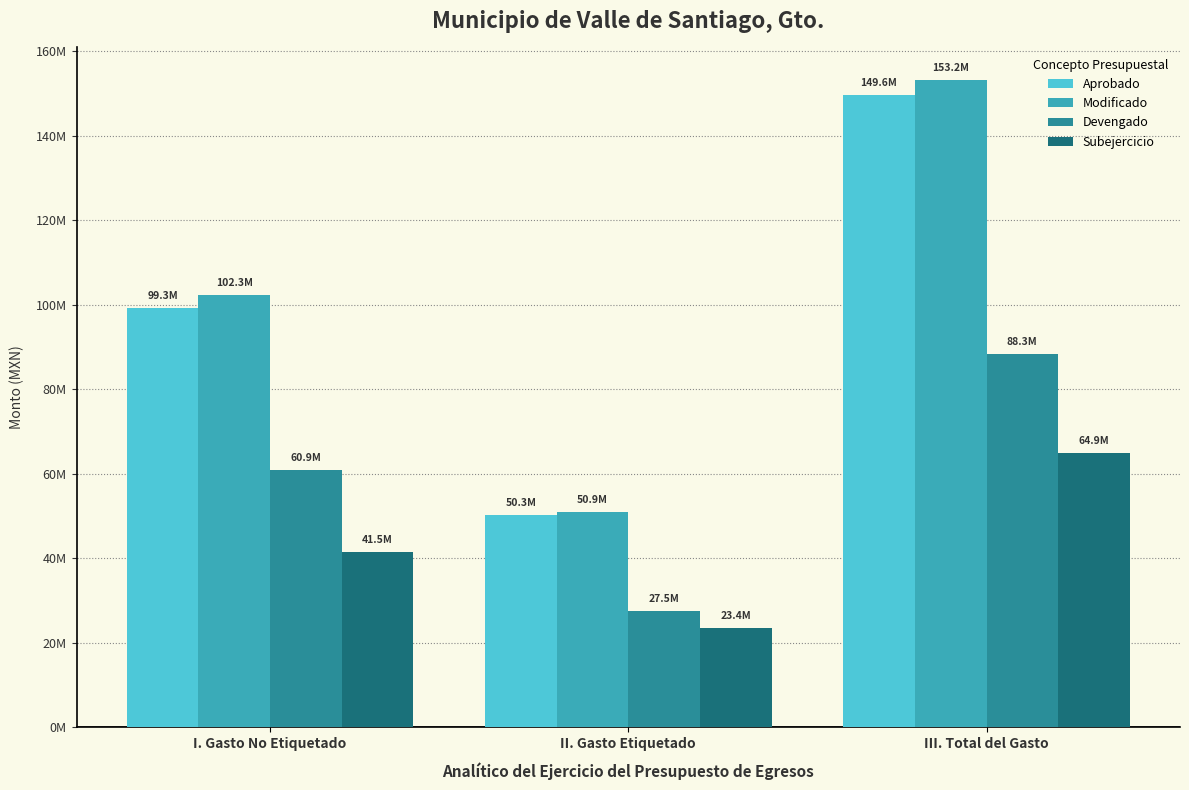

Is it true that Modificado equals 50900368.2 at II. Gasto Etiquetado?

True